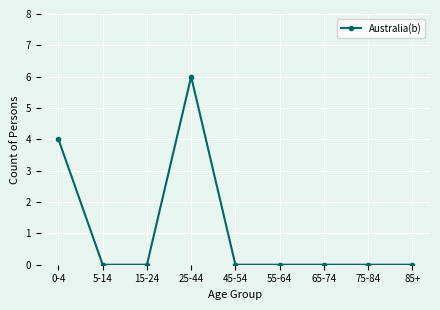

What is the label of the 6th point from the left?

55-64